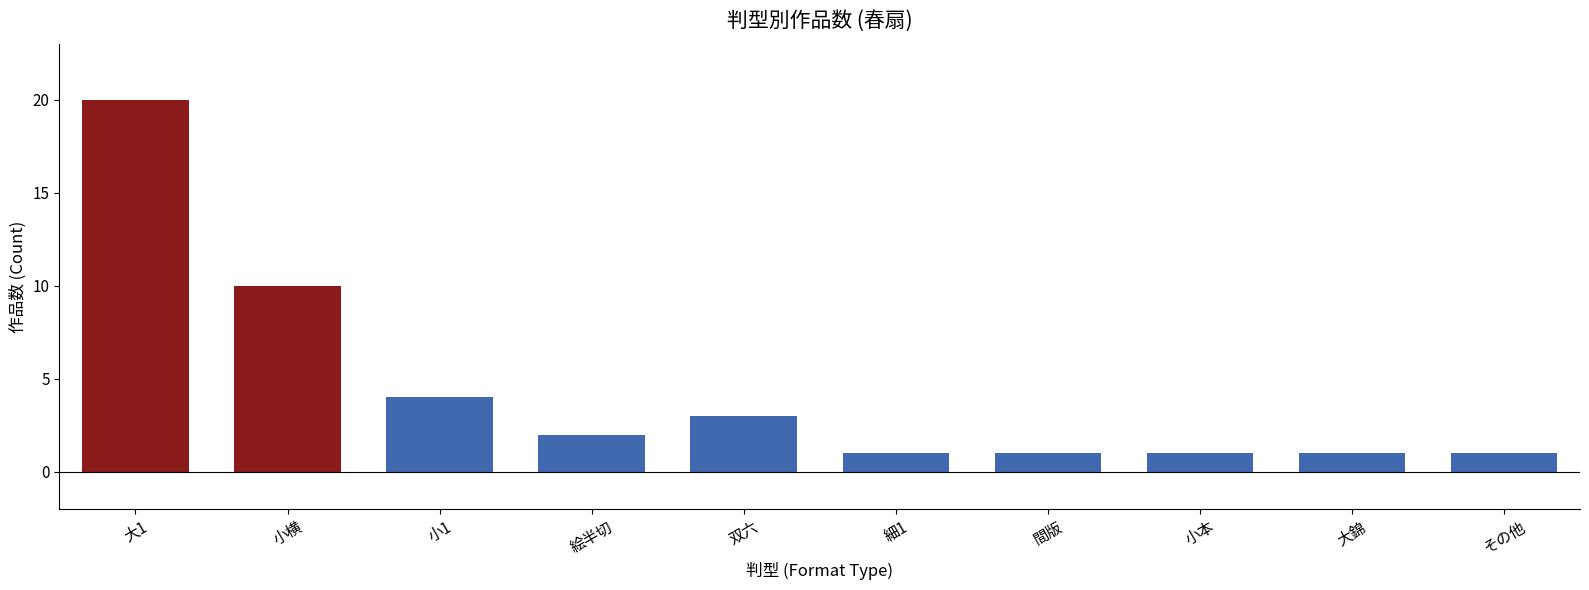

What is the difference between the maximum and second lowest values?

19